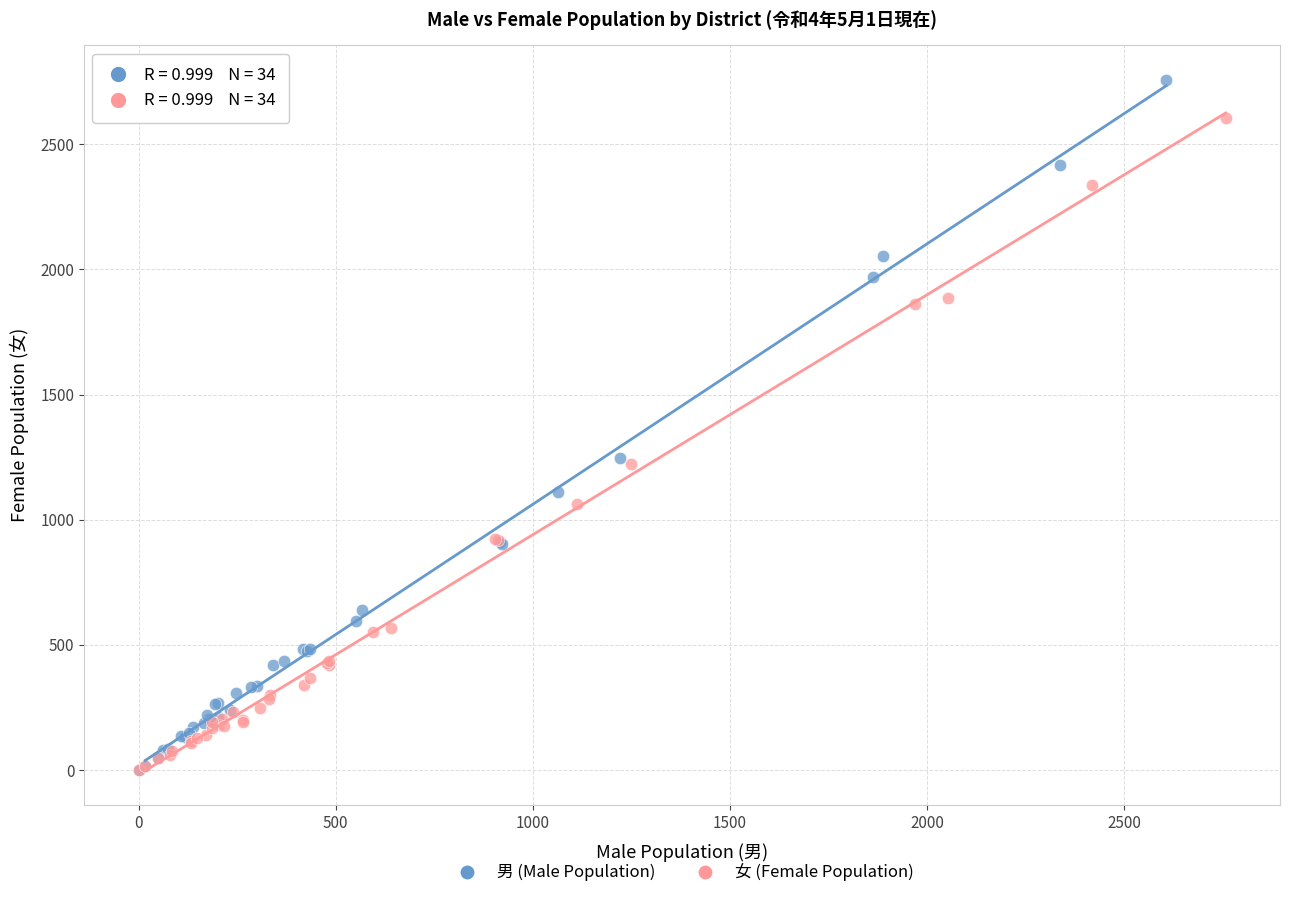

Which series contains the highest Y value?

男 (Male Population)